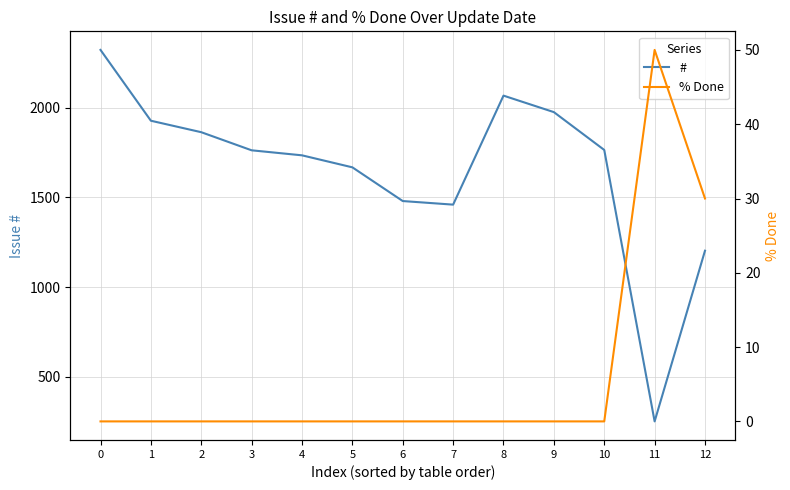

Read the % Done value at 11.

50